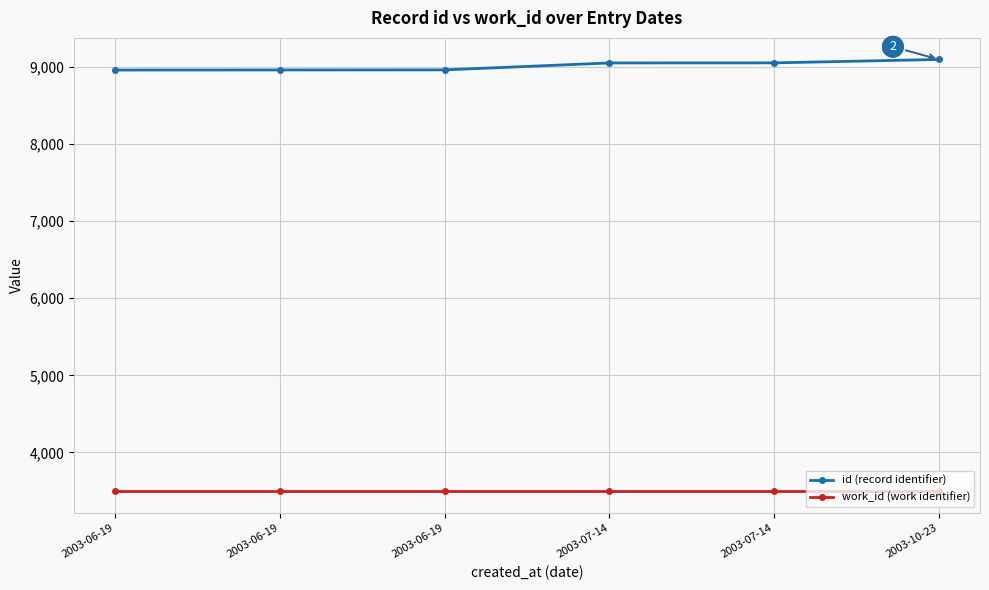

At which category is the sum across all series the highest?

2003-10-23